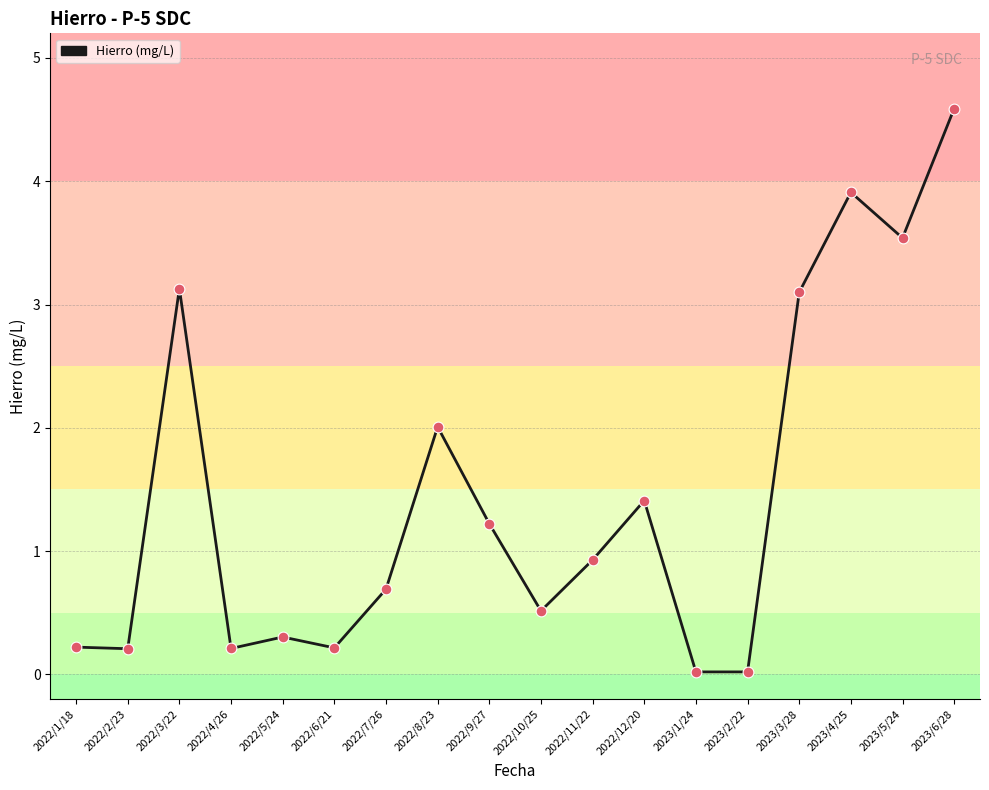

Which has a higher value, 2022/10/25 or 2022/7/26?

2022/7/26